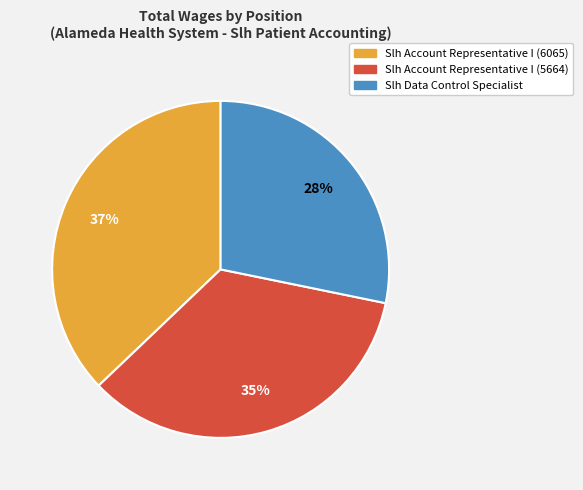

Which has a higher value, Slh Account Representative I (5664) or Slh Account Representative I (6065)?

Slh Account Representative I (6065)